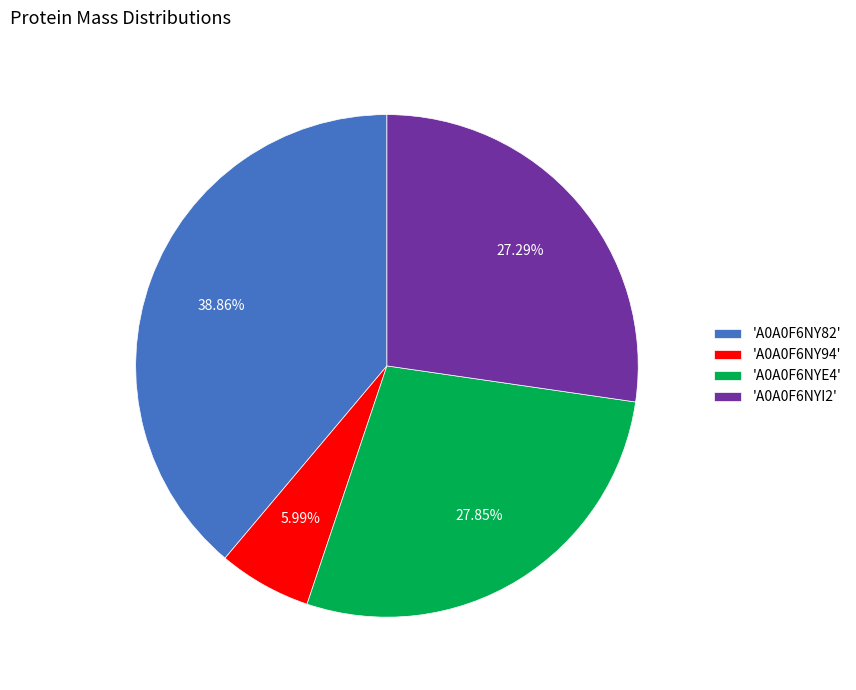

Combined, do 'A0A0F6NYI2' and 'A0A0F6NY82' account for over 50%?

Yes